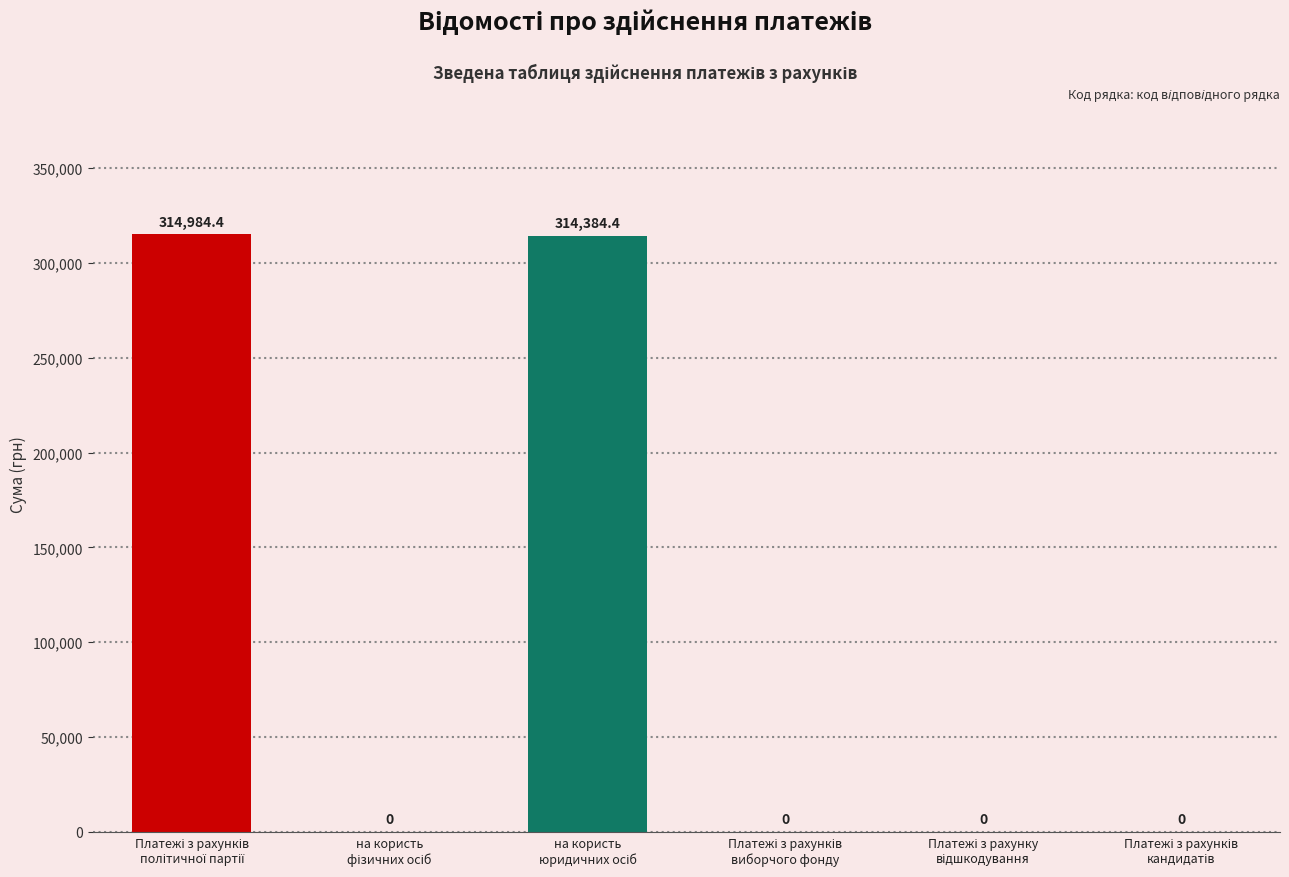

Reading right to left, what are all the values shown in this chart?

0.0	0.0	0.0	314384.4	0.0	314984.4